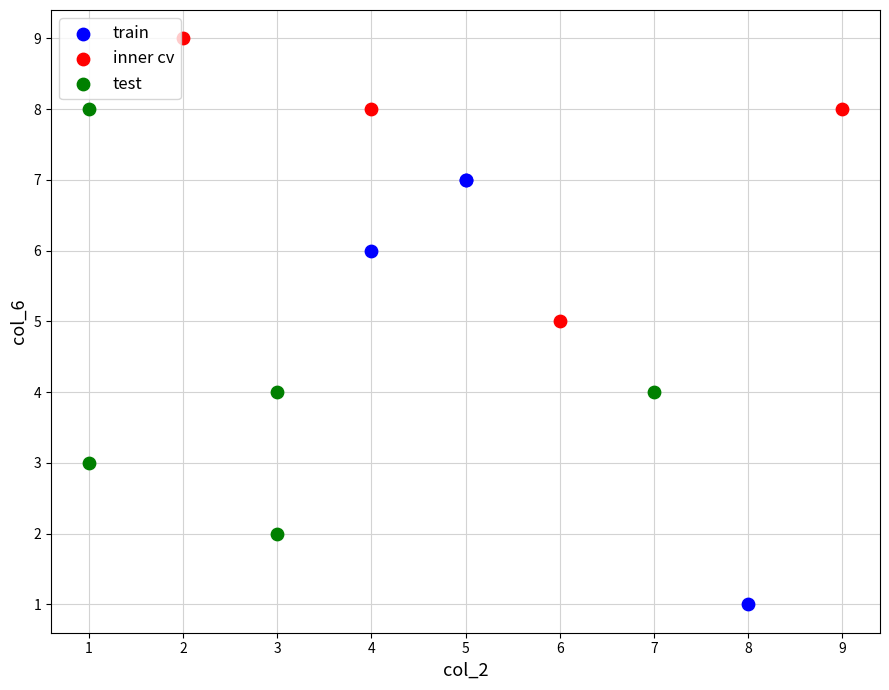

Which series contains the highest Y value?

inner cv